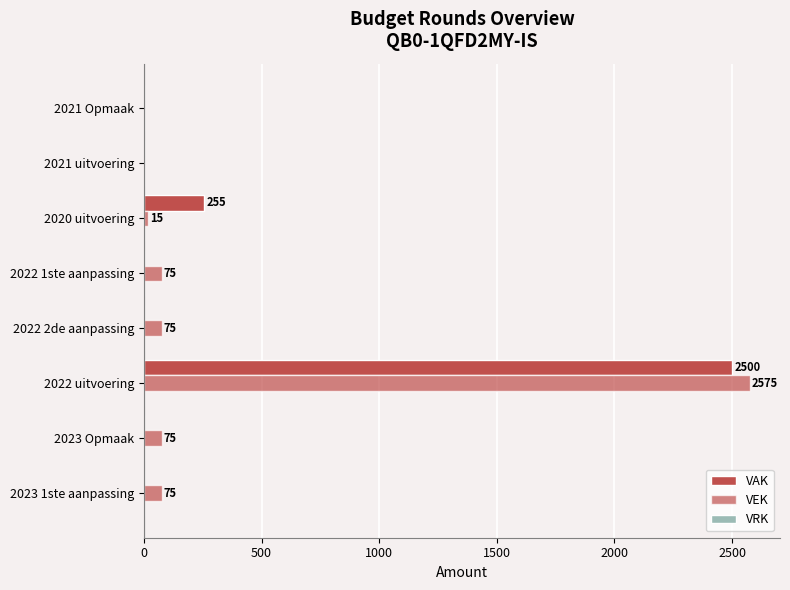

How many series are shown in this chart?

2